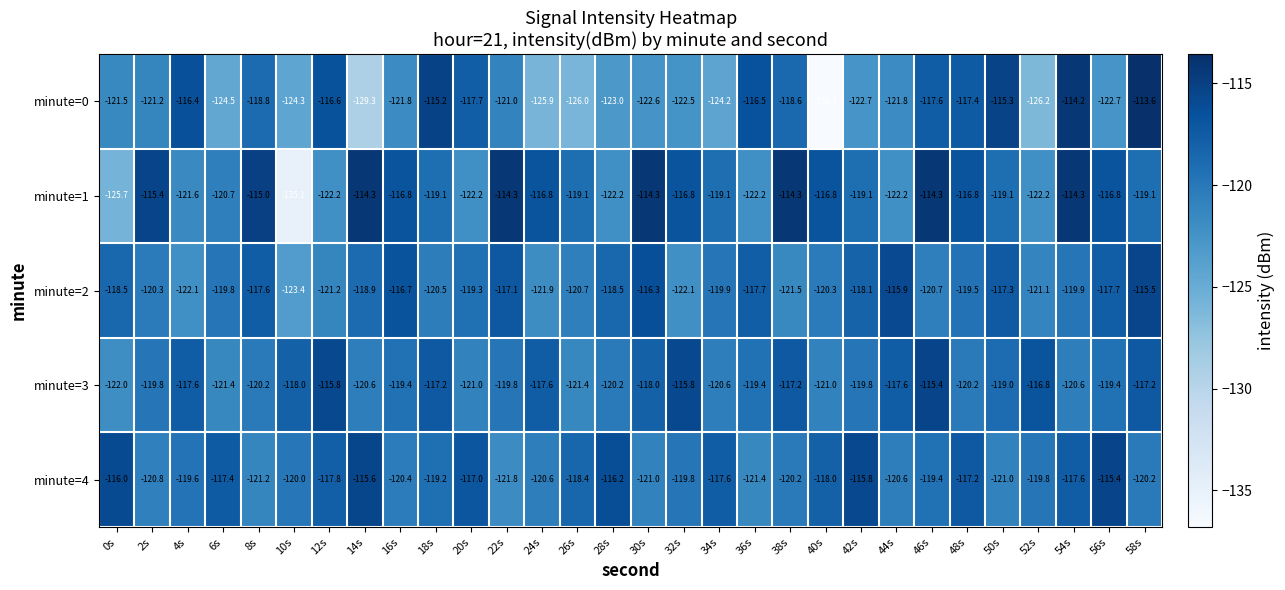

How many data points in minute=1 are less than -119?

16